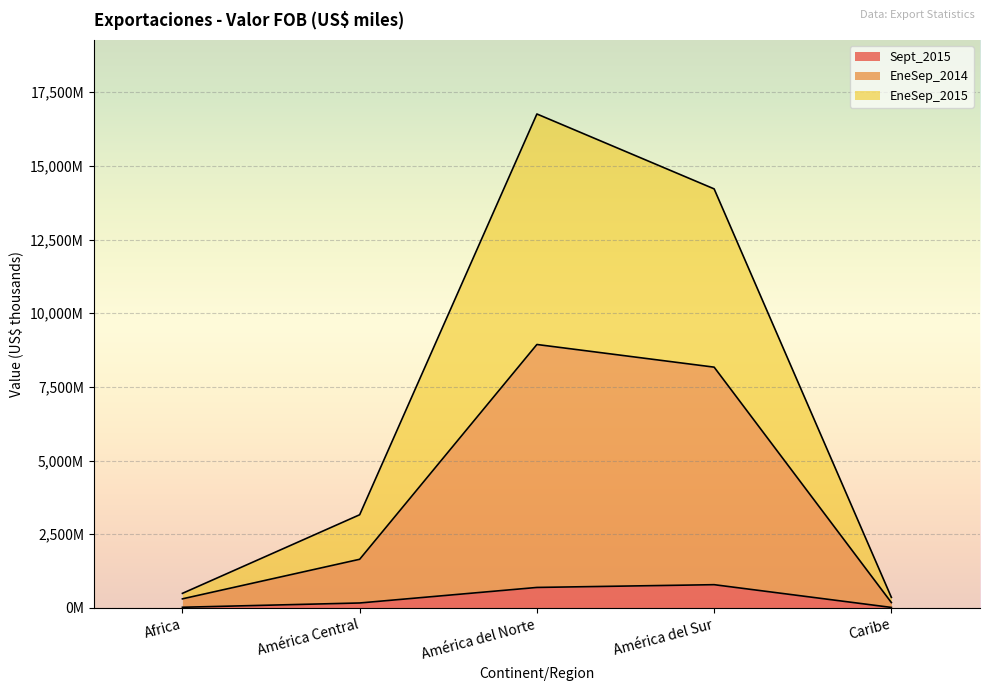

Rank the categories by EneSep_2014 value from highest to lowest.

América del Norte, América del Sur, América Central, Africa, Caribe